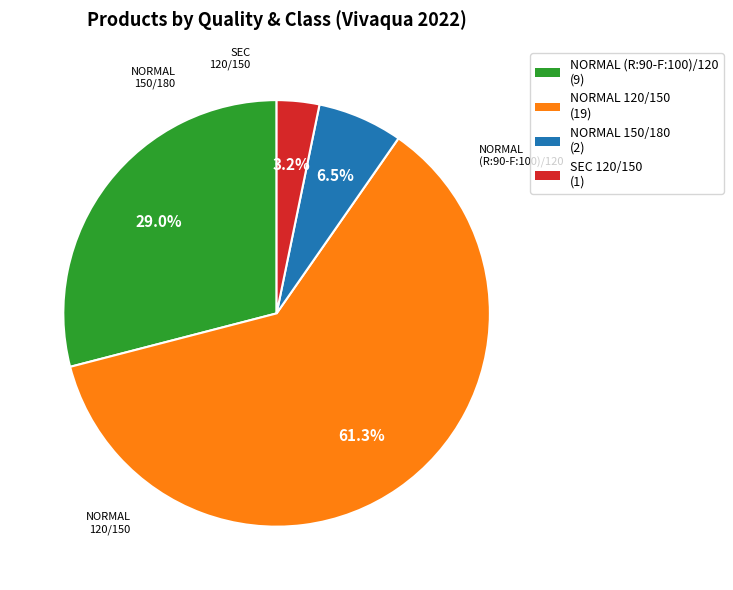

What is the ratio of the value at NORMAL 150/180 to the value at SEC 120/150?

2.0